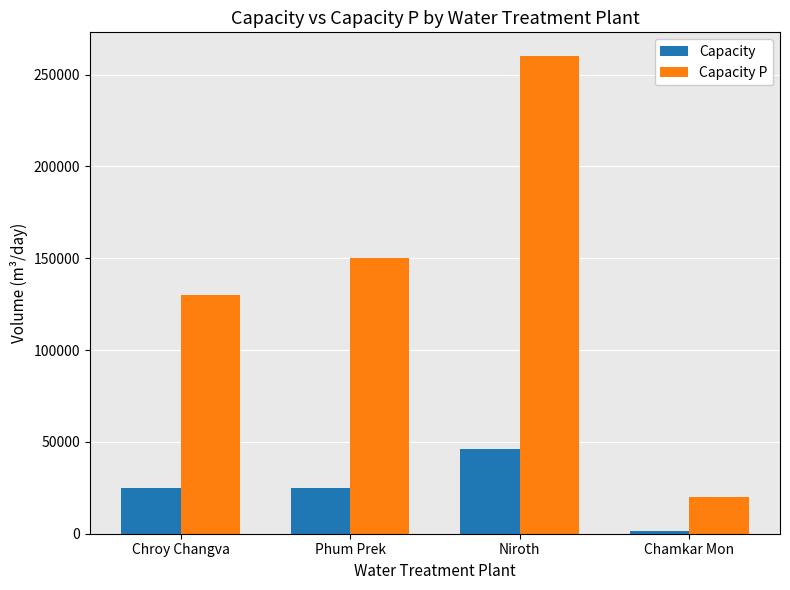

Rank the series at Chroy Changva from highest to lowest value.

Capacity P, Capacity